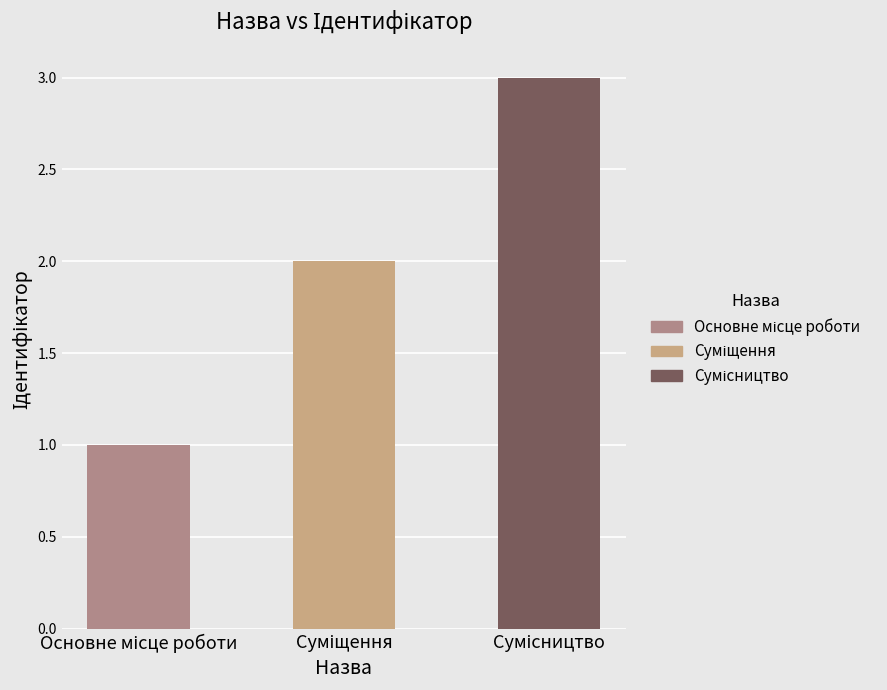

What is the difference between the maximum and minimum values?

2